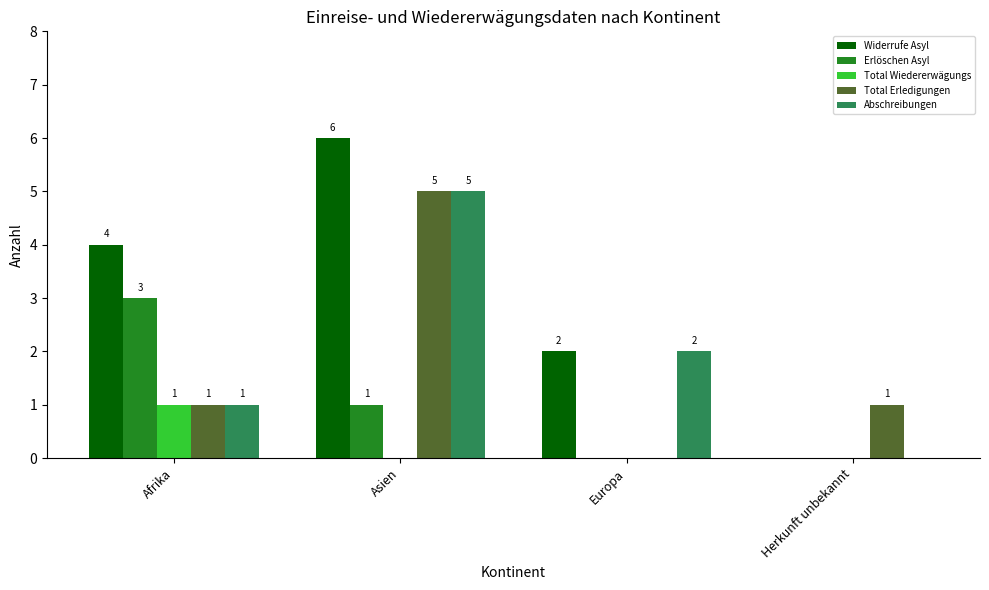

What is the highest value of the Total Wiedererwägungs series?

1